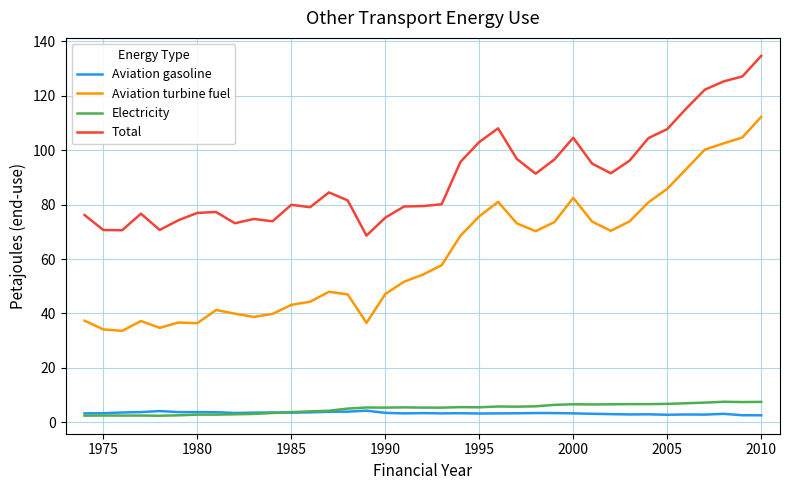

Which series has the largest total across all categories?

Total